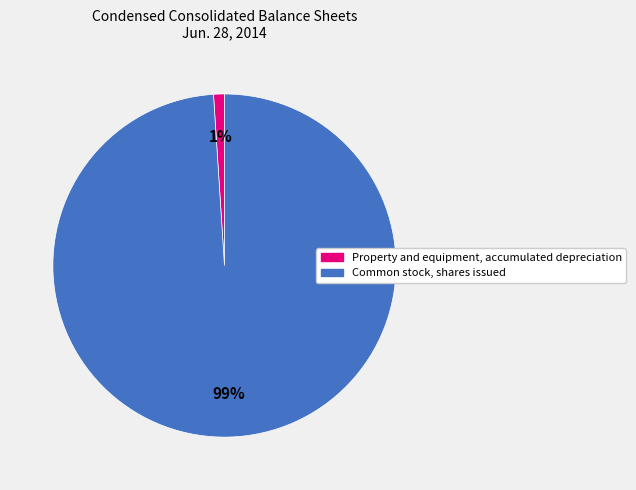

What is the largest slice in the pie chart?

Common stock, shares issued